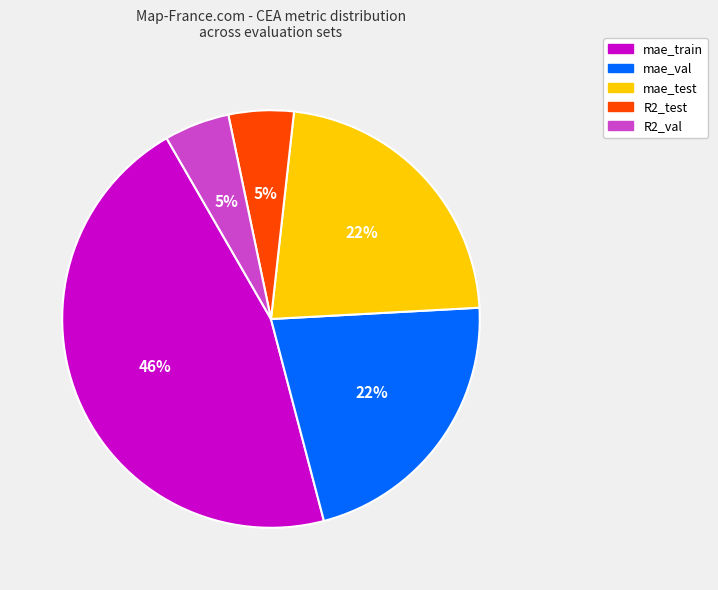

Is there any slice that represents more than half of the pie?

No